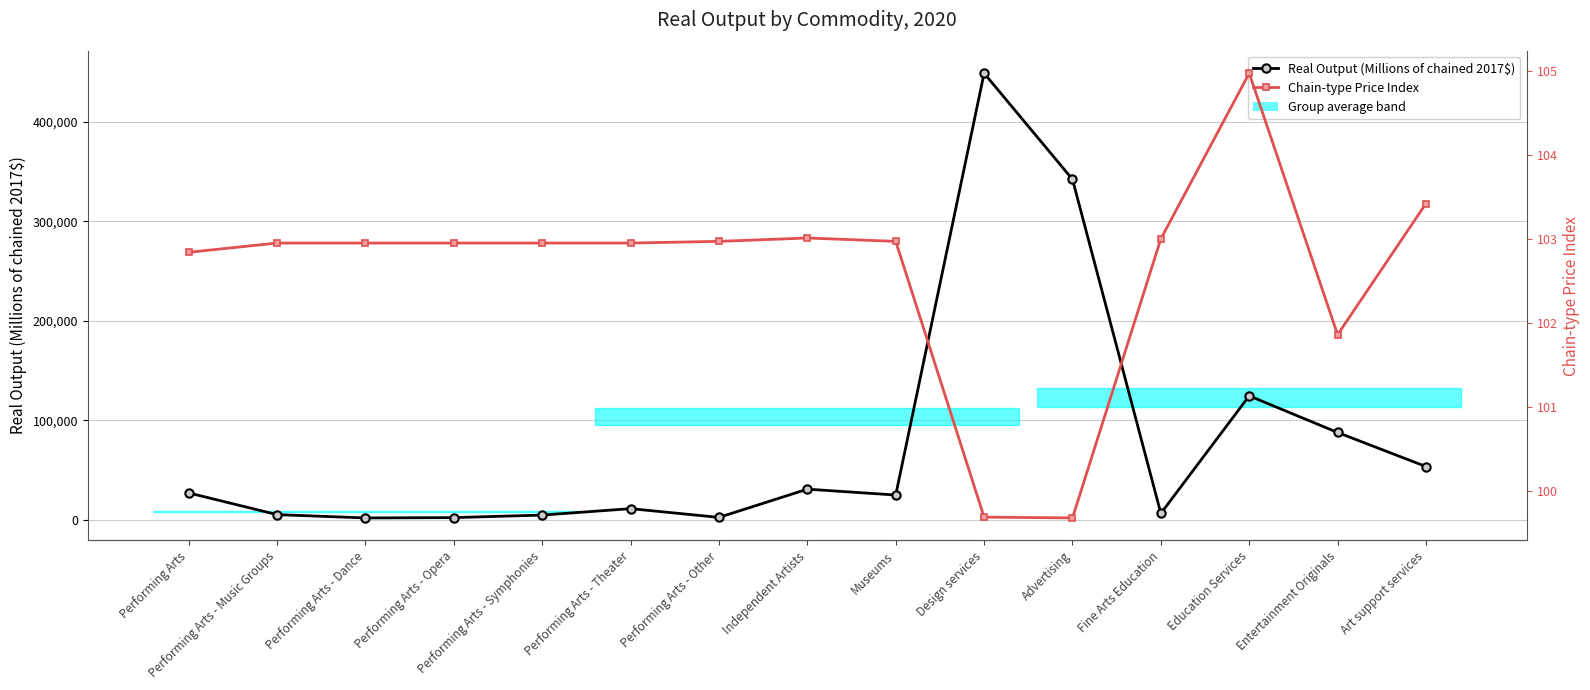

True or false: Real Output (Millions of chained 2017$) and Chain-type Price Index intersect in this chart.

False